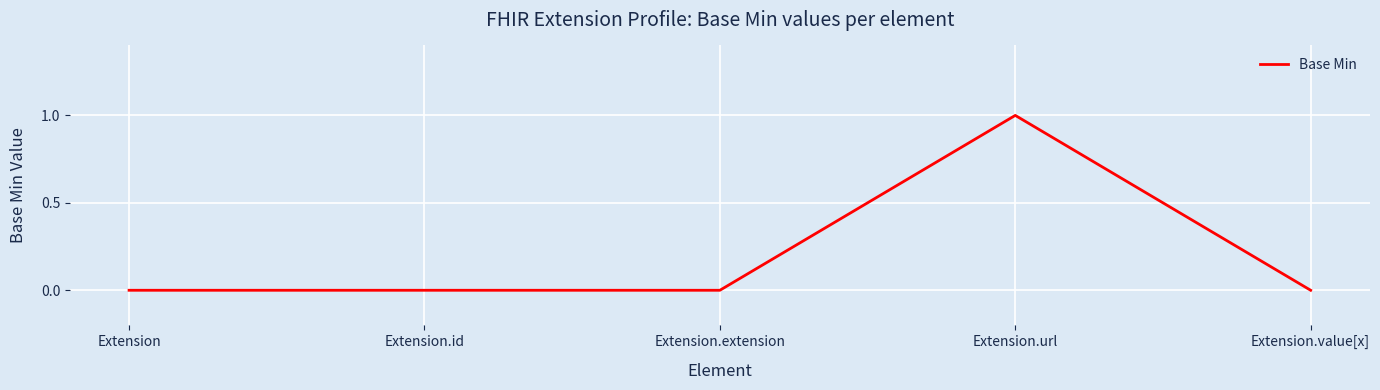

Count the values in the range 0 to 1.

5